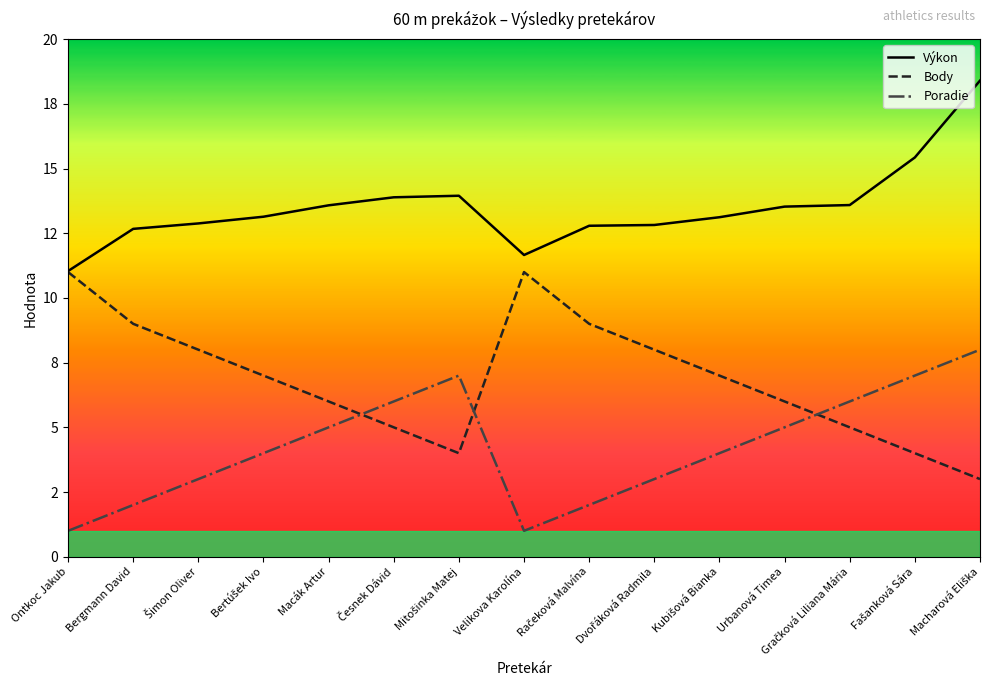

The Výkon series shows 21.9 at Kubišová Bianka. True or false?

False